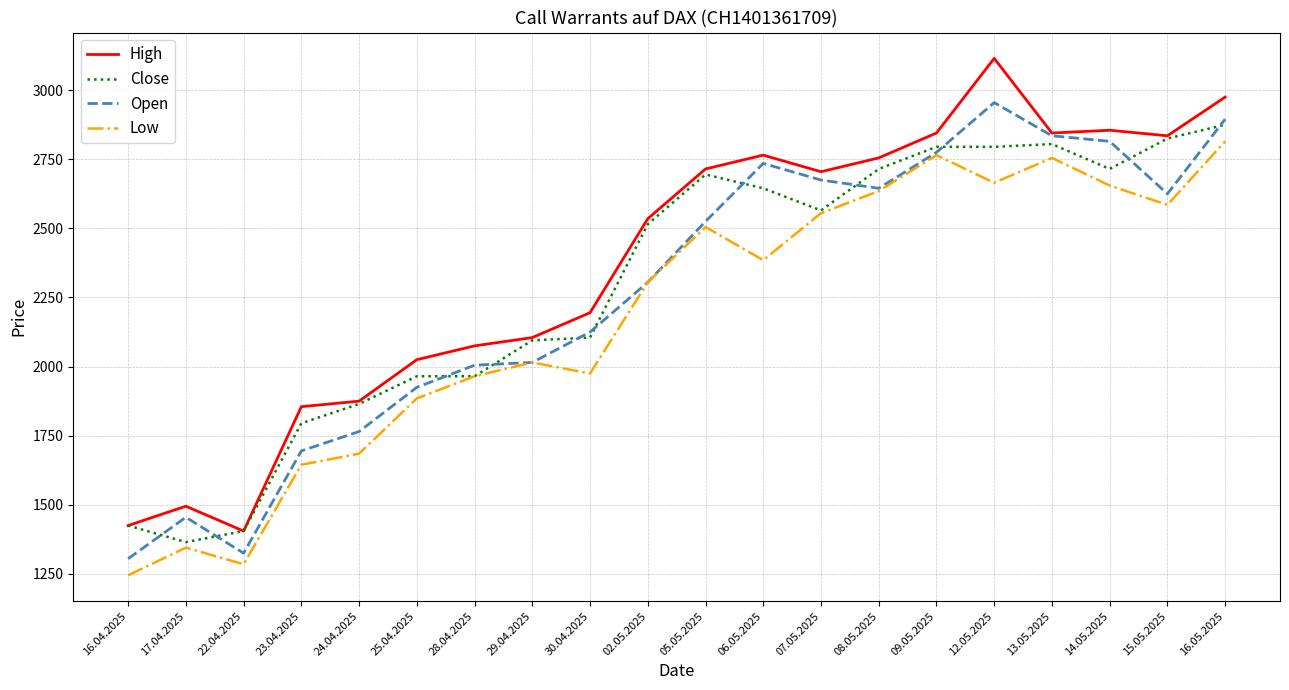

Where is High nearest to the value 2260?

30.04.2025